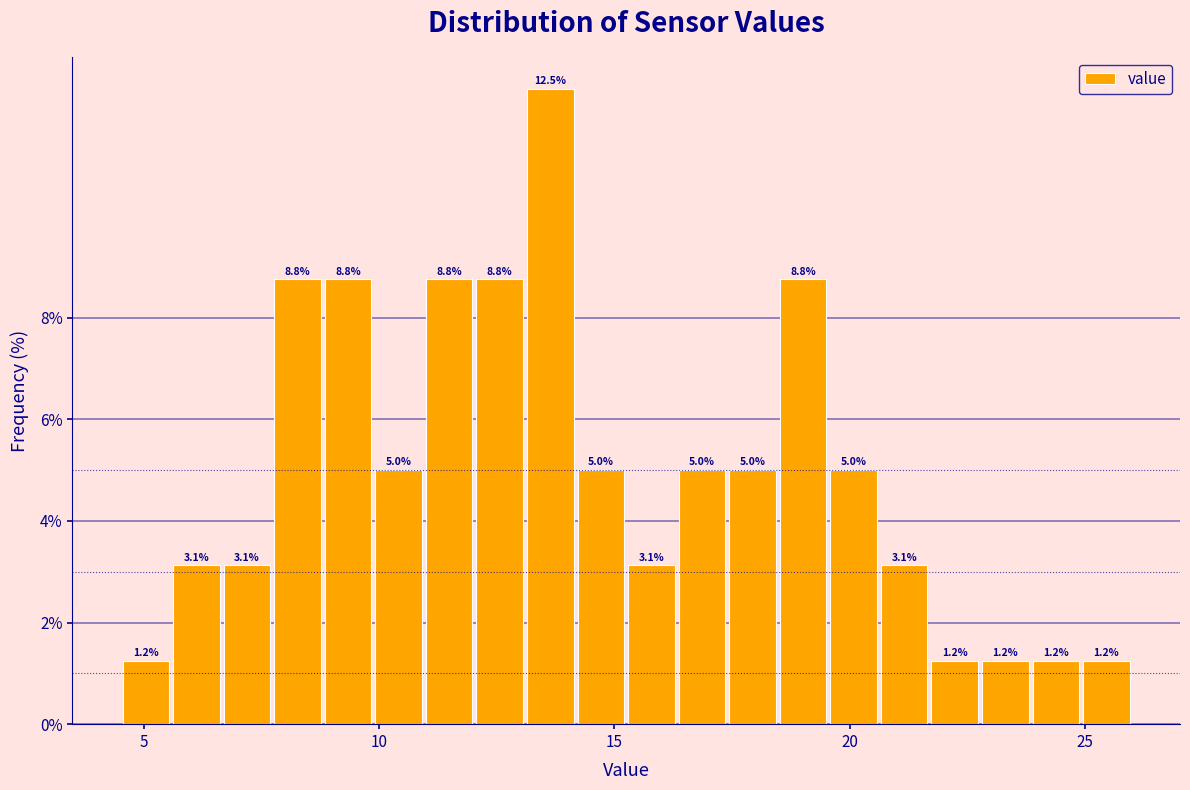

Around what value on the x-axis is the tallest bar? Give the approximate position of its centre, as read against the axis.

13.5